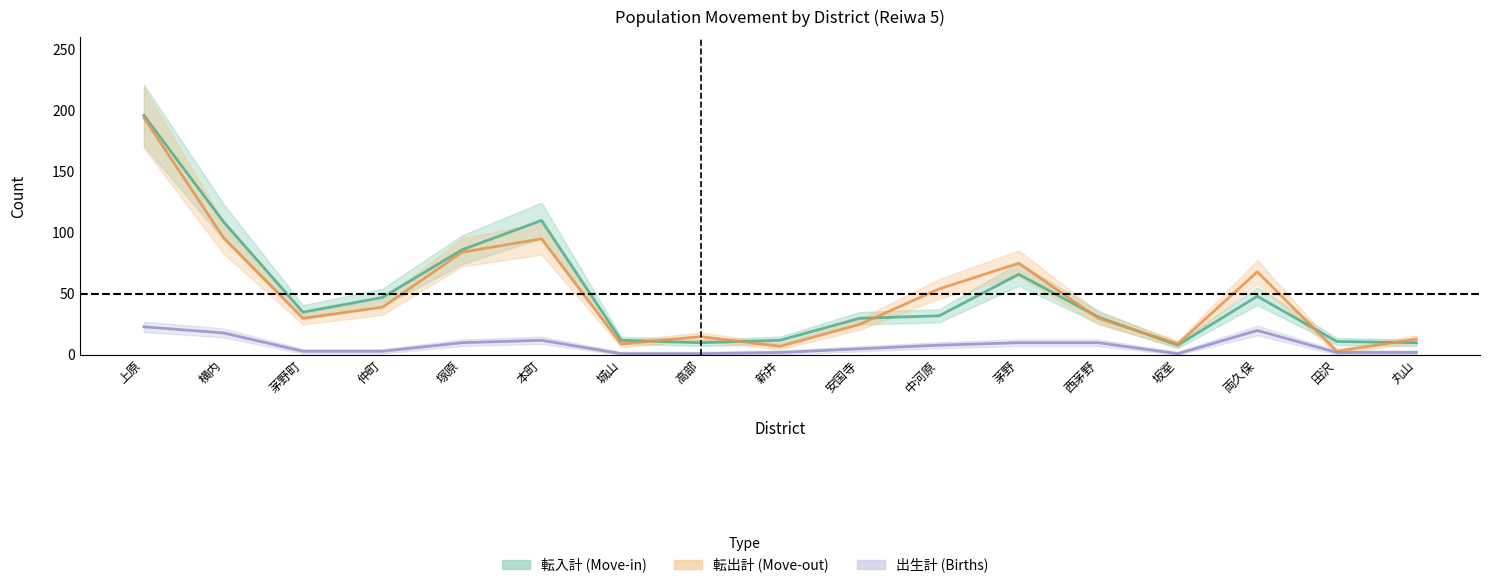

Reading left to right, transcribe all the data shown in this chart.

転入計: 196	109	35	47	86	110	12	10	12	30	32	66	31	8	48	11	10
転出計: 194	96	30	39	84	95	9	15	7	25	54	75	30	9	68	3	13
出生計: 23	18	3	3	10	12	1	1	2	5	8	10	10	1	20	2	2